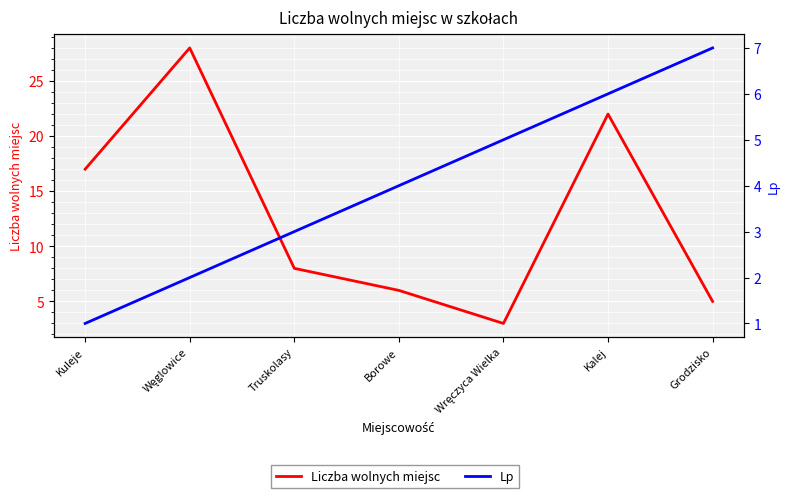

At which category does Liczba wolnych miejsc reach its first local peak?

Węglowice